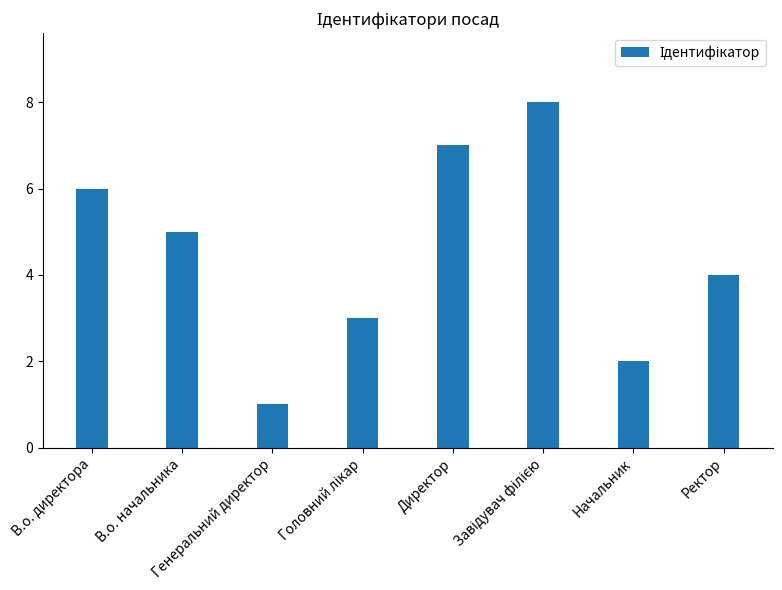

Reading left to right, list all the values displayed in this chart.

6	5	1	3	7	8	2	4